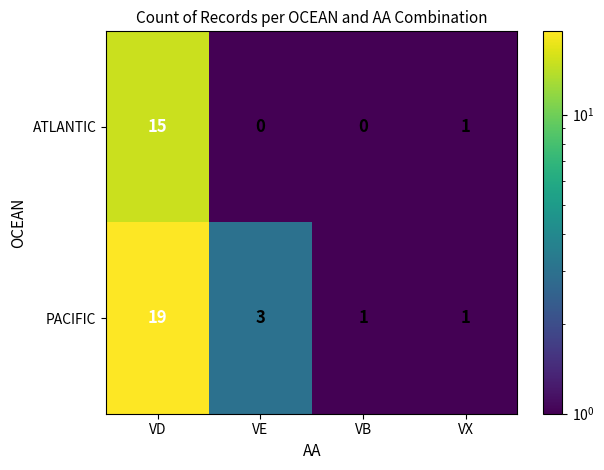

Reading right to left, transcribe all the data shown in this chart.

ATLANTIC: VX=1	VB=0	VE=0	VD=15
PACIFIC: VX=1	VB=1	VE=3	VD=19